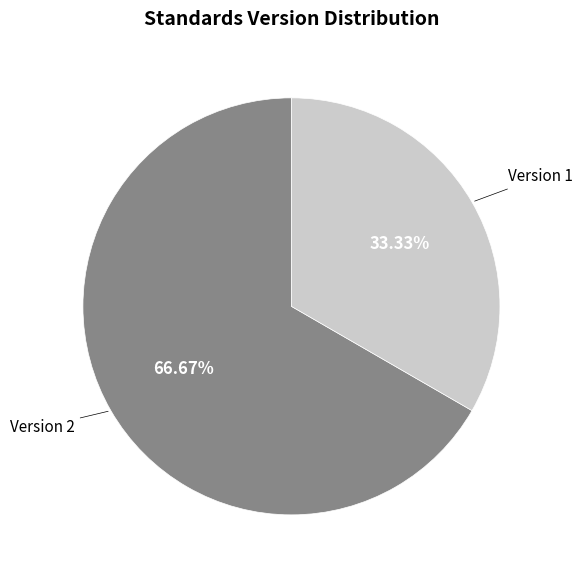

Rank the categories by value from highest to lowest.

Version 2, Version 1